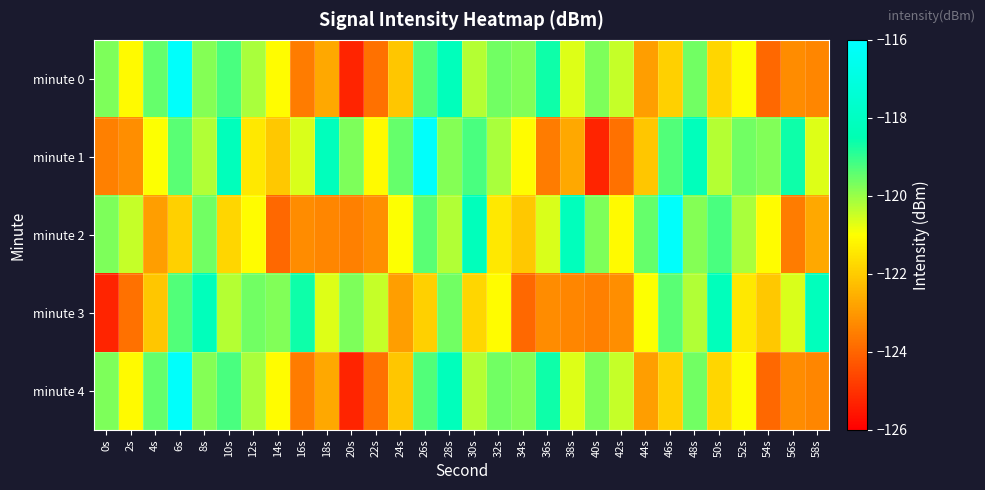

Reading left to right, list all the values displayed in this chart.

minute 0: 0s=-119.7	2s=-121.1	4s=-119.5	6s=-116.1	8s=-119.8	10s=-119.2	12s=-120.2	14s=-121.1	16s=-123.6	18s=-122.7	20s=-125.3	22s=-123.8	24s=-122.1	26s=-119.3	28s=-118.2	30s=-120.3	32s=-119.6	34s=-119.8	36s=-118.6	38s=-120.7	40s=-119.7	42s=-120.4	44s=-122.9	46s=-121.9	48s=-119.6	50s=-121.8	52s=-121.1	54s=-123.9	56s=-123.3	58s=-123.4
minute 1: 0s=-123.5	2s=-123.2	4s=-121.0	6s=-119.4	8s=-120.3	10s=-118.2	12s=-121.5	14s=-122.1	16s=-120.6	18s=-118.2	20s=-119.7	22s=-121.1	24s=-119.5	26s=-116.1	28s=-119.8	30s=-119.2	32s=-120.2	34s=-121.1	36s=-123.6	38s=-122.7	40s=-125.3	42s=-123.8	44s=-122.1	46s=-119.3	48s=-118.2	50s=-120.3	52s=-119.6	54s=-119.8	56s=-118.6	58s=-120.7
minute 2: 0s=-119.7	2s=-120.4	4s=-122.9	6s=-121.9	8s=-119.6	10s=-121.8	12s=-121.1	14s=-123.9	16s=-123.3	18s=-123.4	20s=-123.5	22s=-123.2	24s=-121.0	26s=-119.4	28s=-120.3	30s=-118.2	32s=-121.5	34s=-122.1	36s=-120.6	38s=-118.2	40s=-119.7	42s=-121.1	44s=-119.5	46s=-116.1	48s=-119.8	50s=-119.2	52s=-120.2	54s=-121.1	56s=-123.6	58s=-122.7
minute 3: 0s=-125.3	2s=-123.8	4s=-122.1	6s=-119.3	8s=-118.2	10s=-120.3	12s=-119.6	14s=-119.8	16s=-118.6	18s=-120.7	20s=-119.7	22s=-120.4	24s=-122.9	26s=-121.9	28s=-119.6	30s=-121.8	32s=-121.1	34s=-123.9	36s=-123.3	38s=-123.4	40s=-123.5	42s=-123.2	44s=-121.0	46s=-119.4	48s=-120.3	50s=-118.2	52s=-121.5	54s=-122.1	56s=-120.6	58s=-118.2
minute 4: 0s=-119.7	2s=-121.1	4s=-119.5	6s=-116.1	8s=-119.8	10s=-119.2	12s=-120.2	14s=-121.1	16s=-123.6	18s=-122.7	20s=-125.3	22s=-123.8	24s=-122.1	26s=-119.3	28s=-118.2	30s=-120.3	32s=-119.6	34s=-119.8	36s=-118.6	38s=-120.7	40s=-119.7	42s=-120.4	44s=-122.9	46s=-121.9	48s=-119.6	50s=-121.8	52s=-121.1	54s=-123.9	56s=-123.3	58s=-123.4